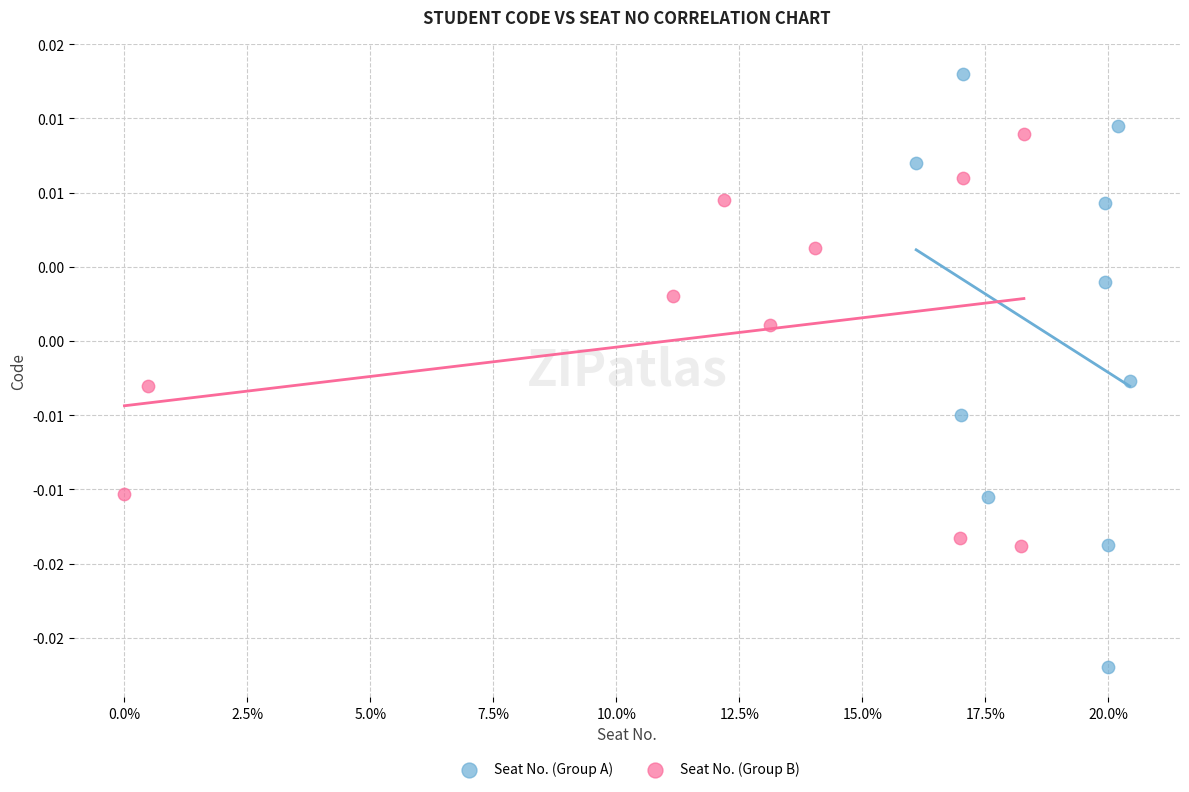

Which series has the largest Y range (max minus min)?

Seat No. (Group A)